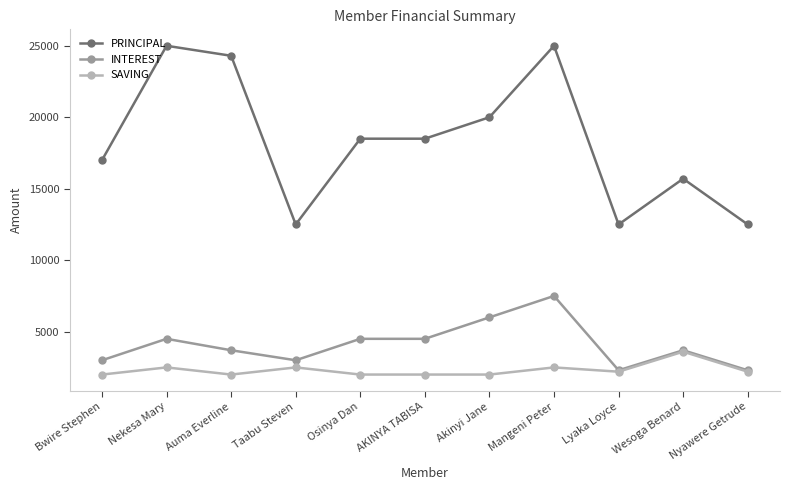

What is the difference between the second highest and second lowest values in the SAVING series?

500